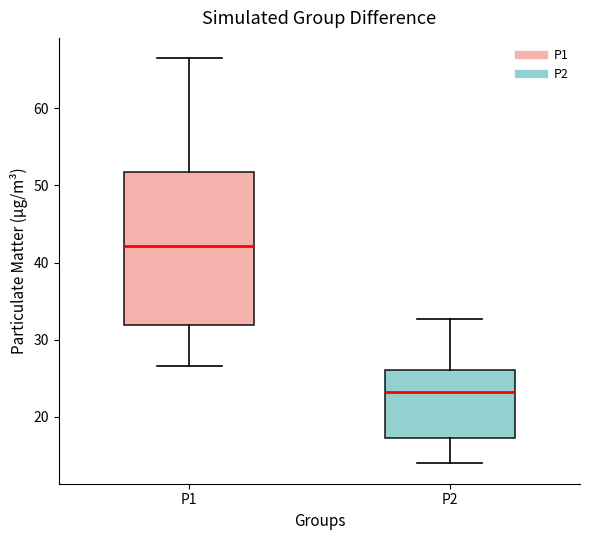

Reading left to right, read every box against the y-axis: the position of its median line, the range the box covers, and the ends of its whiskers. The values are not printed on the chart, so give them approximately, as read against the axis.

P1: median 42, box 32 to 52, whiskers 27 to 66
P2: median 23, box 17 to 26, whiskers 14 to 33